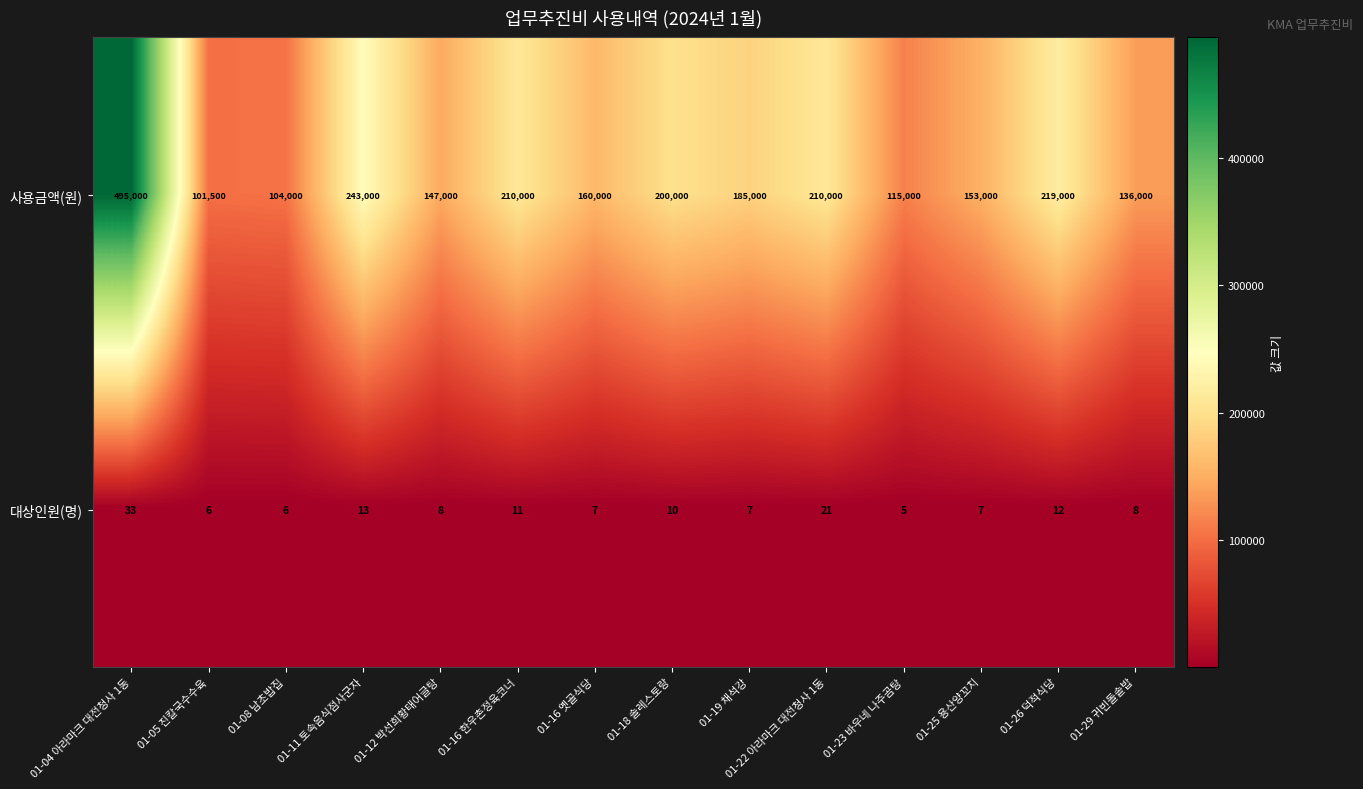

At which category is the sum across all series the highest?

01-04 아라마크 대전청사 1동